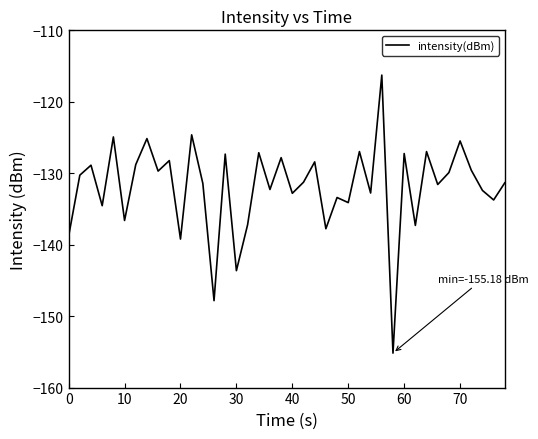

What is the difference between the maximum and minimum values?

38.9